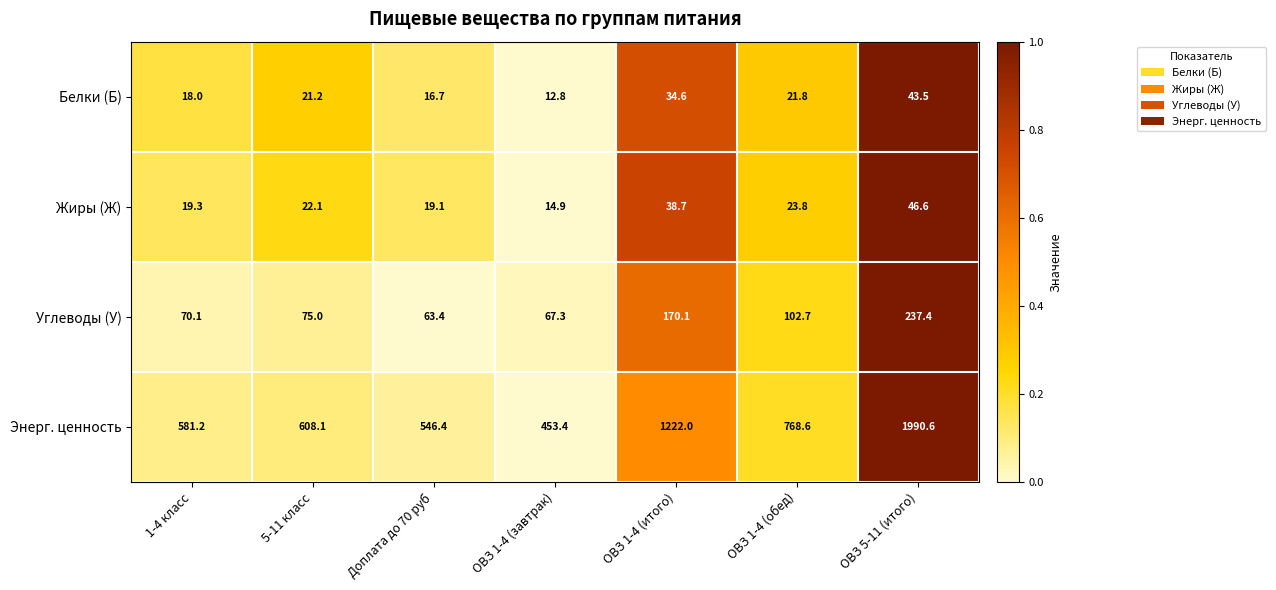

Which category has the lowest value across all series?

ОВЗ 1-4 (завтрак)